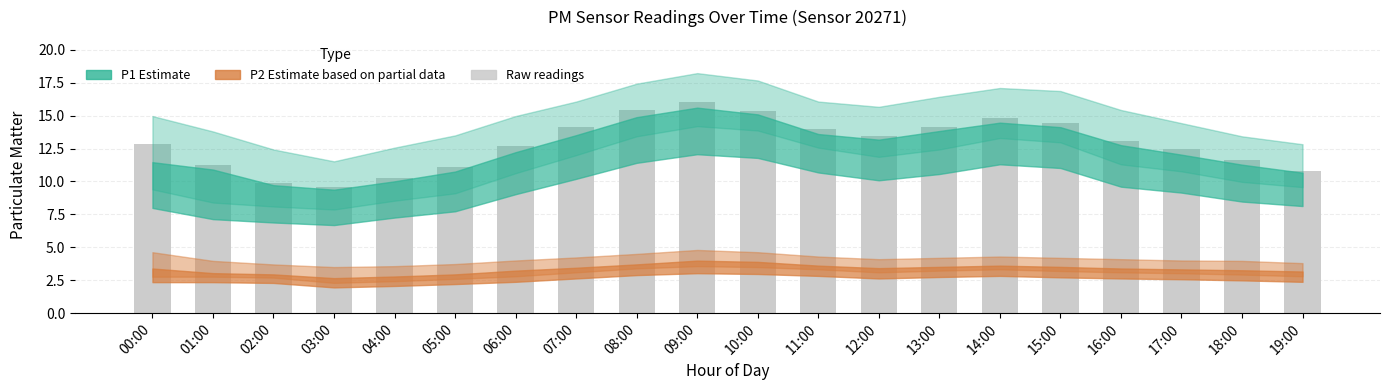

Are the bars horizontal?

No